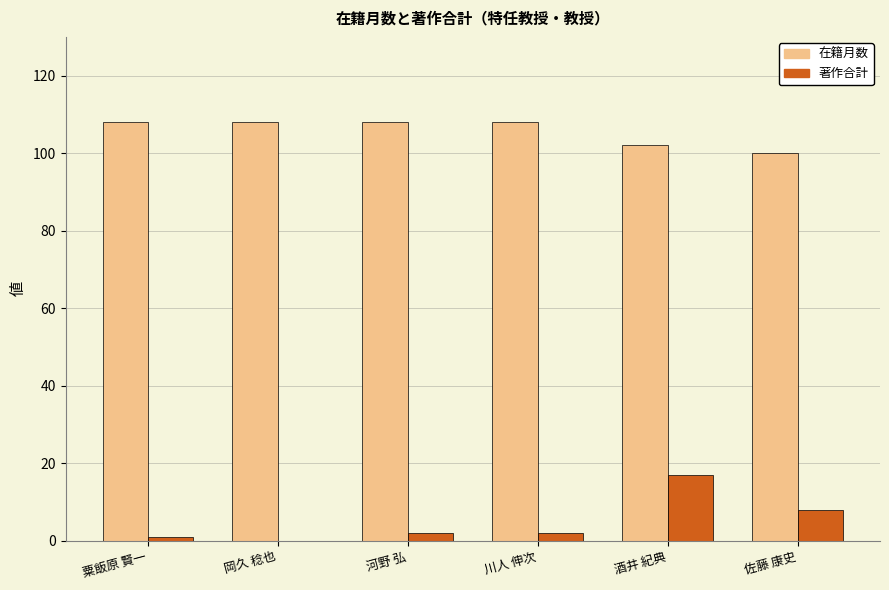

Reading left to right, transcribe all the data shown in this chart.

在籍月数: 108	108	108	108	102	100
著作合計: 1	0	2	2	17	8